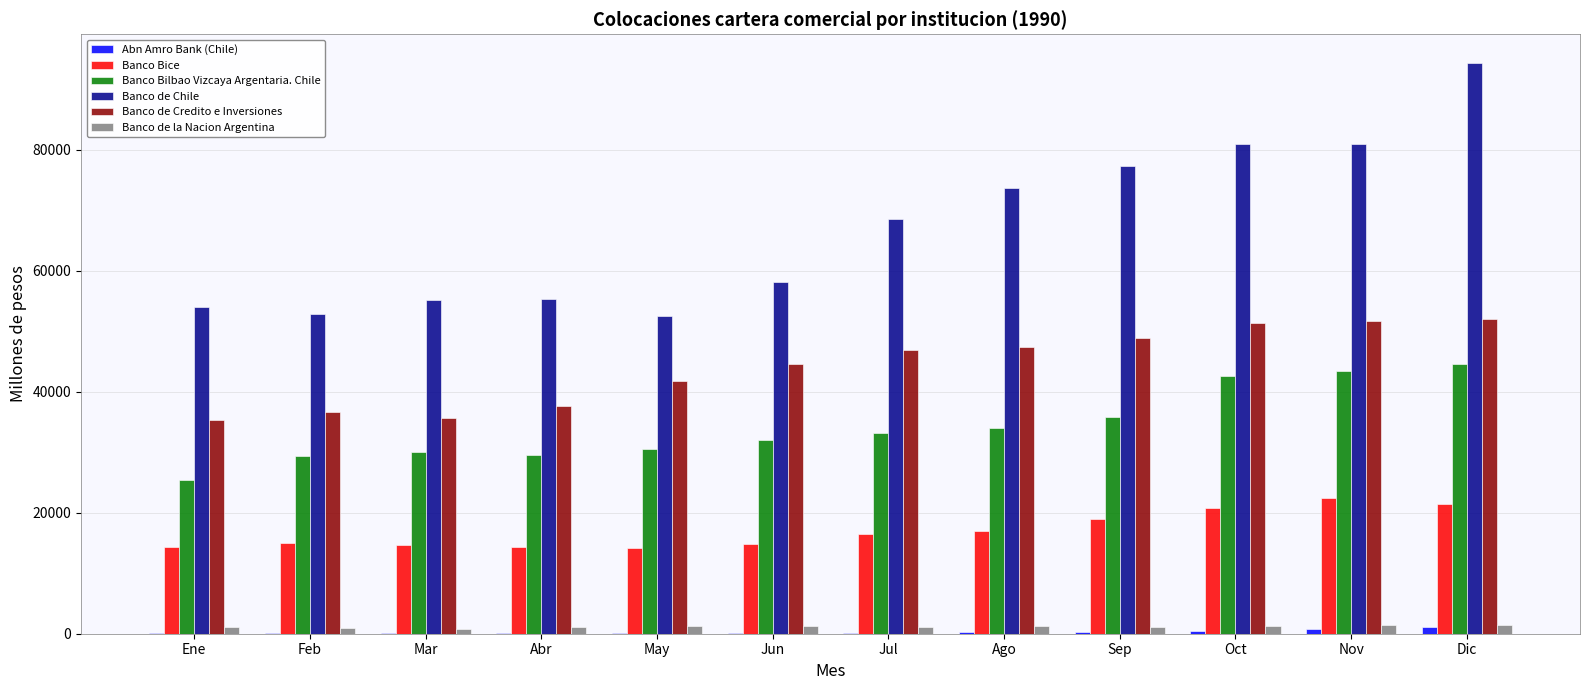

What is the greatest value displayed?

94351.8